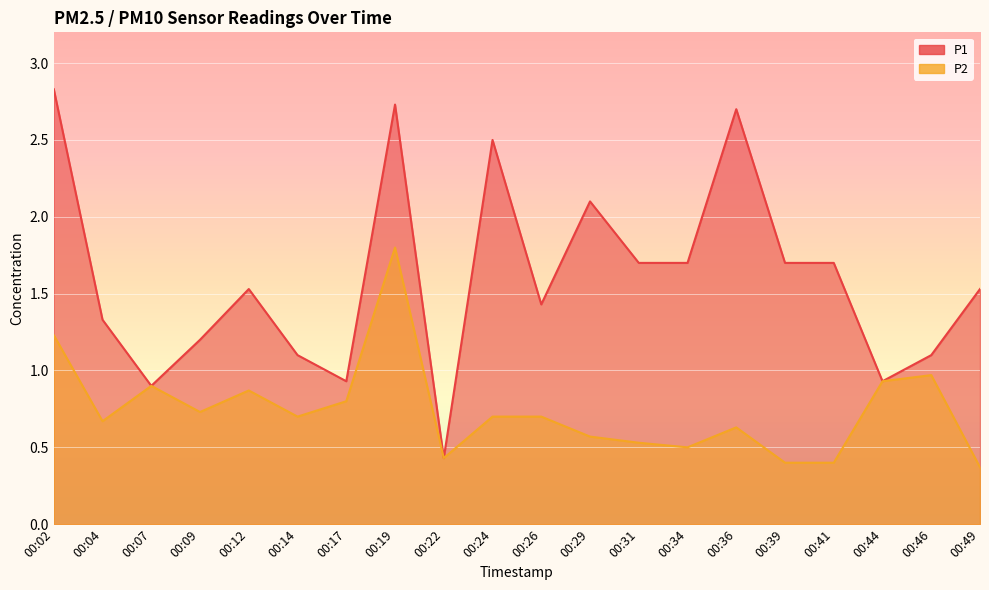

Rank the series by their maximum value, from highest to lowest.

P1, P2